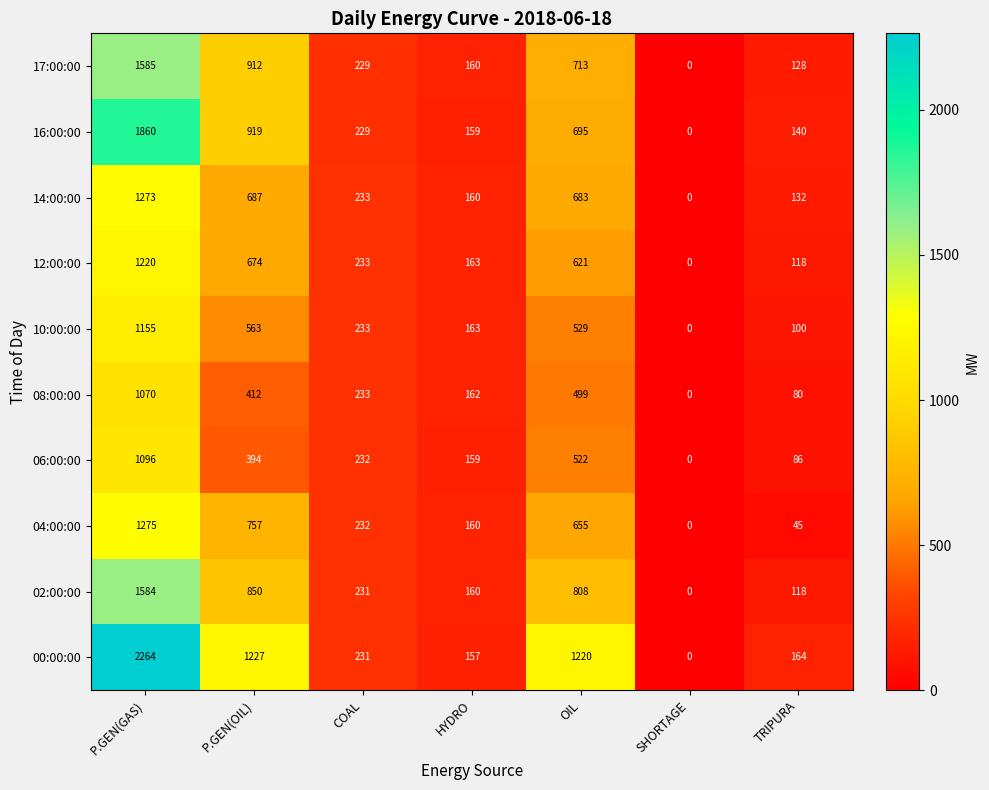

Where is 14:00:00 nearest to the value 636?

OIL